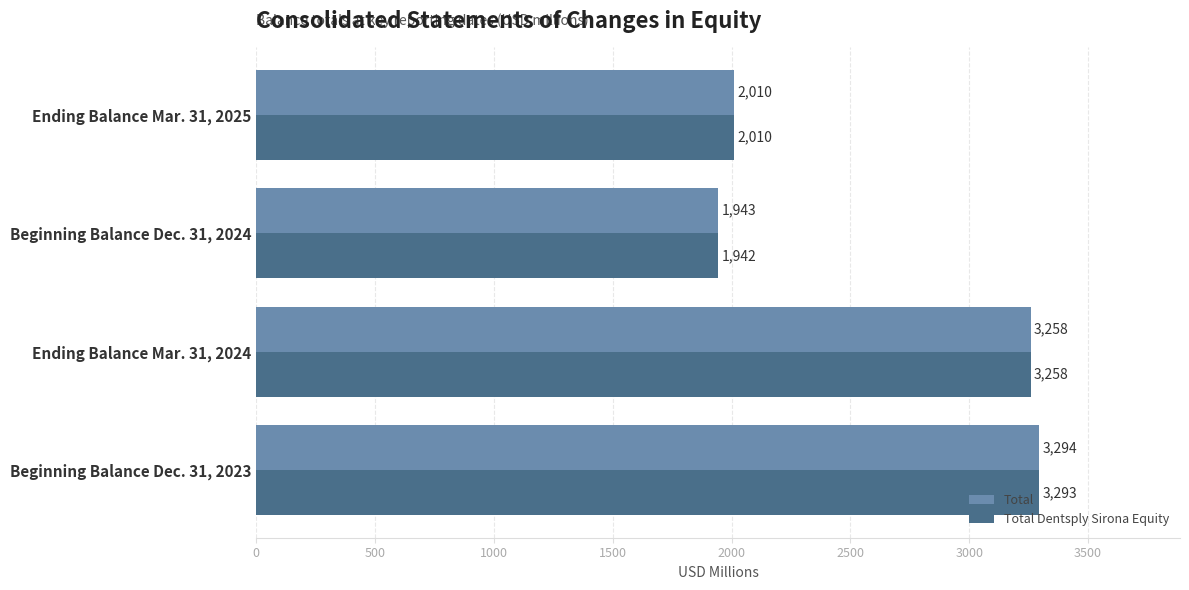

What value does the Total series have at Ending Balance Mar. 31, 2025, to the nearest 50?

2000